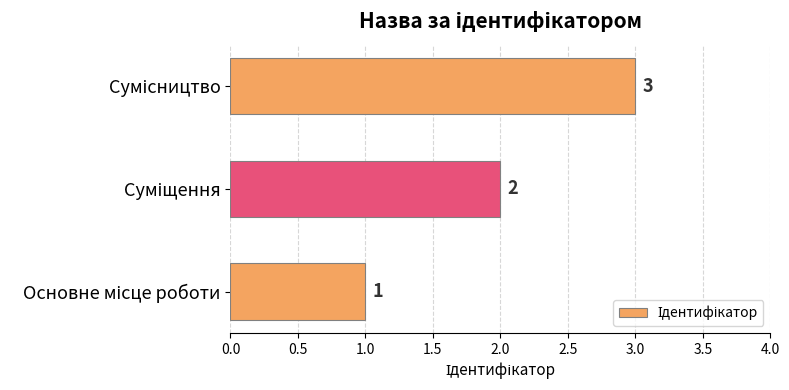

What is the greatest value displayed?

3